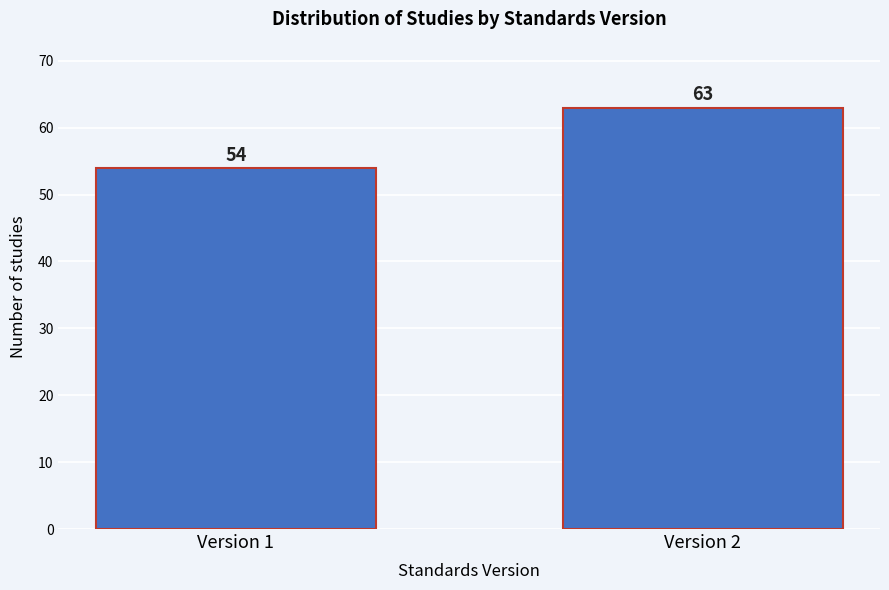

Reading right to left, transcribe all the data shown in this chart.

Version 2=63	Version 1=54